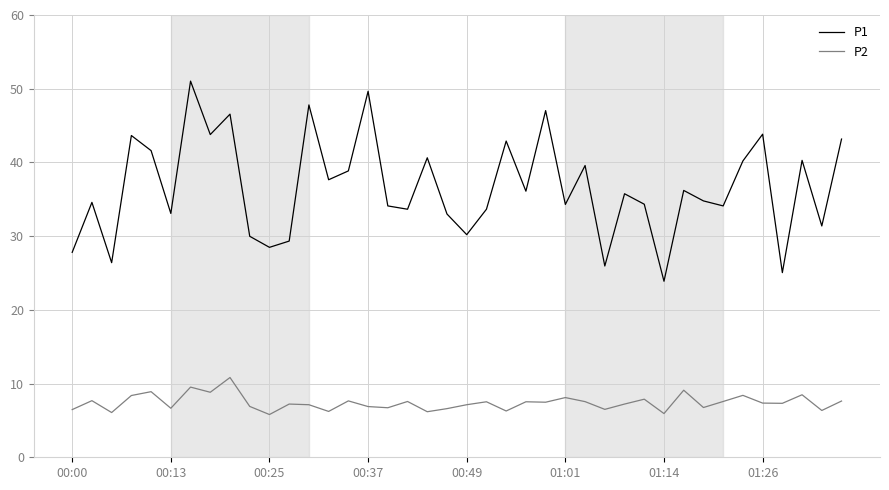

At how many categories does at least one series exceed 14?

40